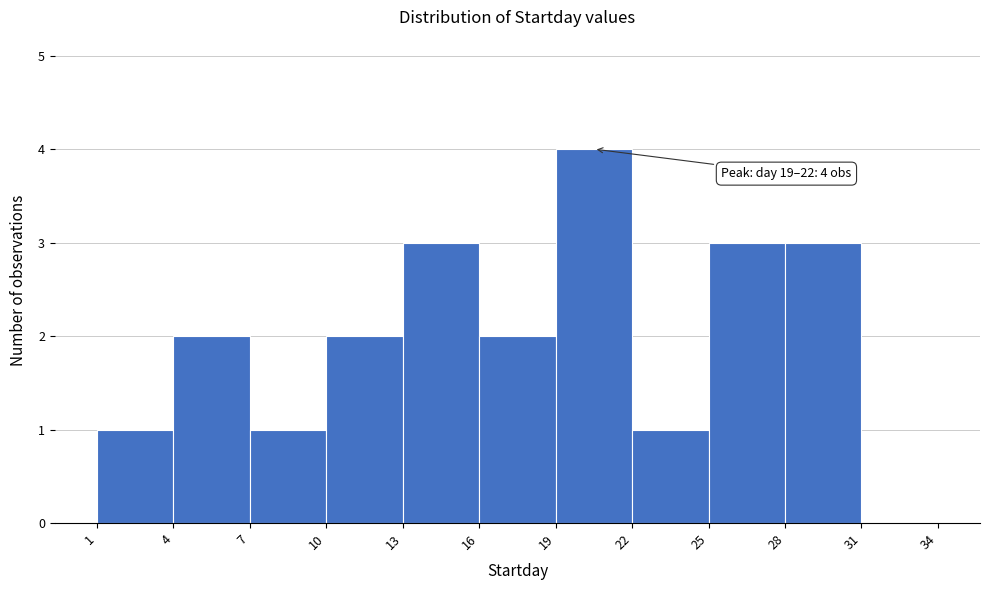

Over which range of the x-axis is the bar tallest?

19 to 22